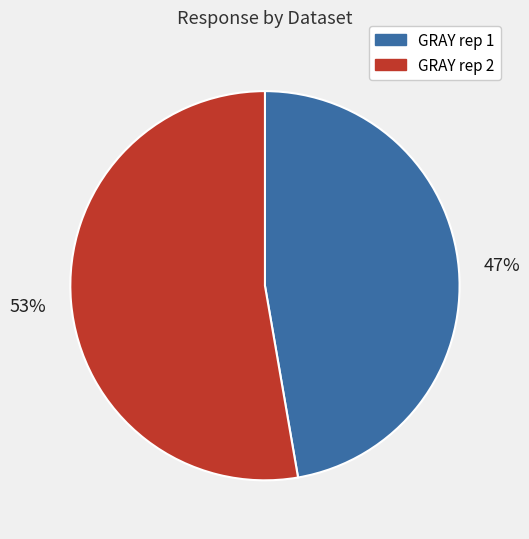

How many segments does this pie chart have?

2